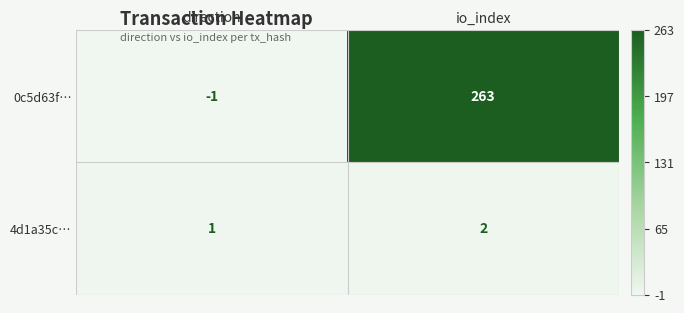

What is the maximum value shown in the chart?

263